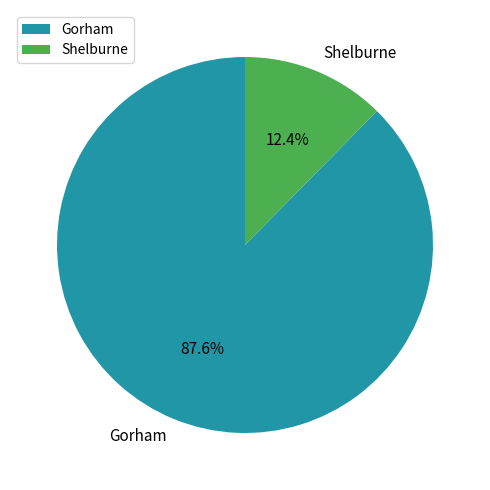

To the nearest percent, what is the difference between the largest and smallest slice percentages?

75%